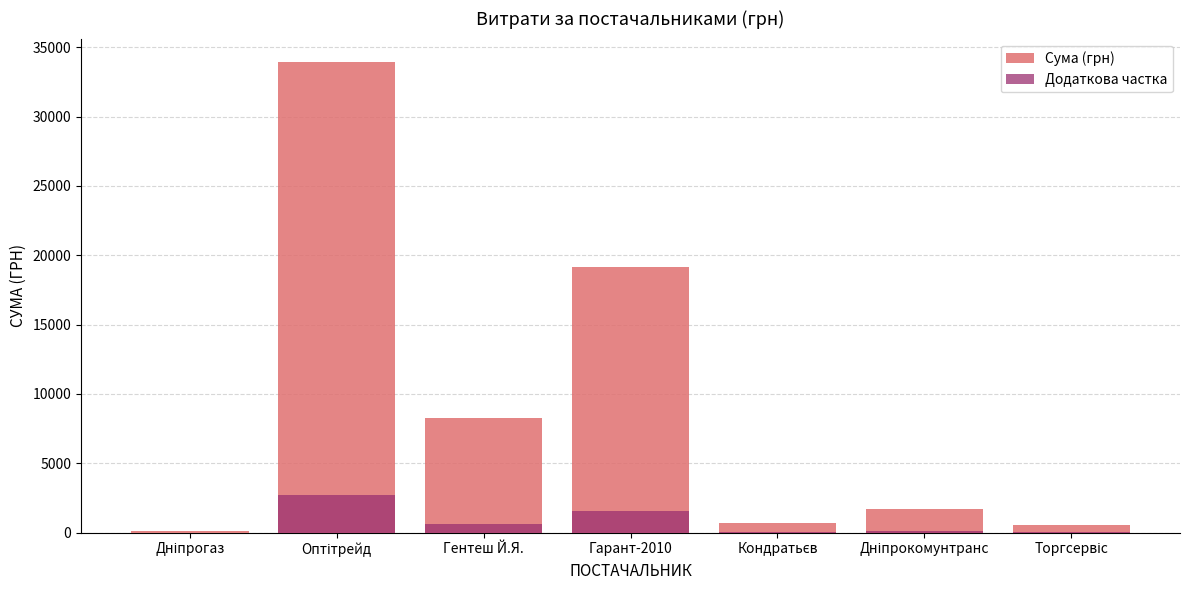

Count the number of data series in this chart.

2